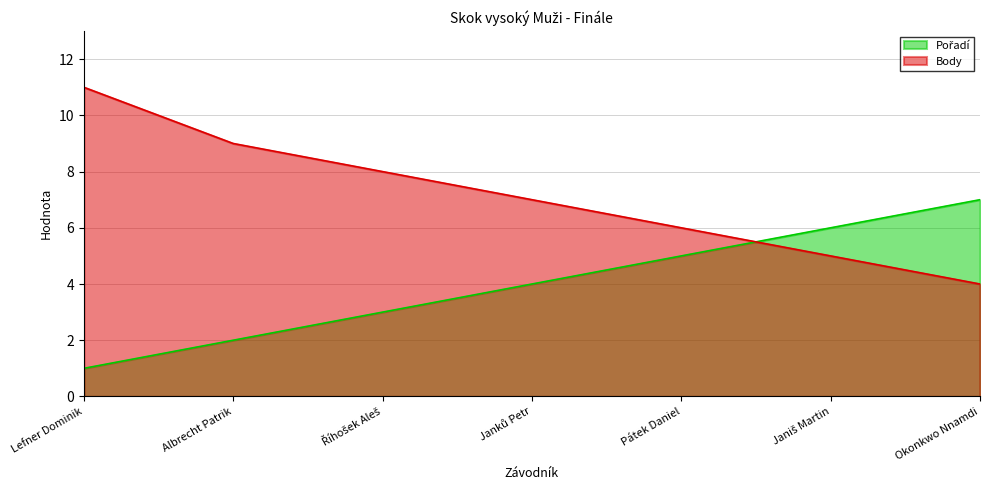

At which category does the chart reach its minimum across all series?

Lefner Dominik